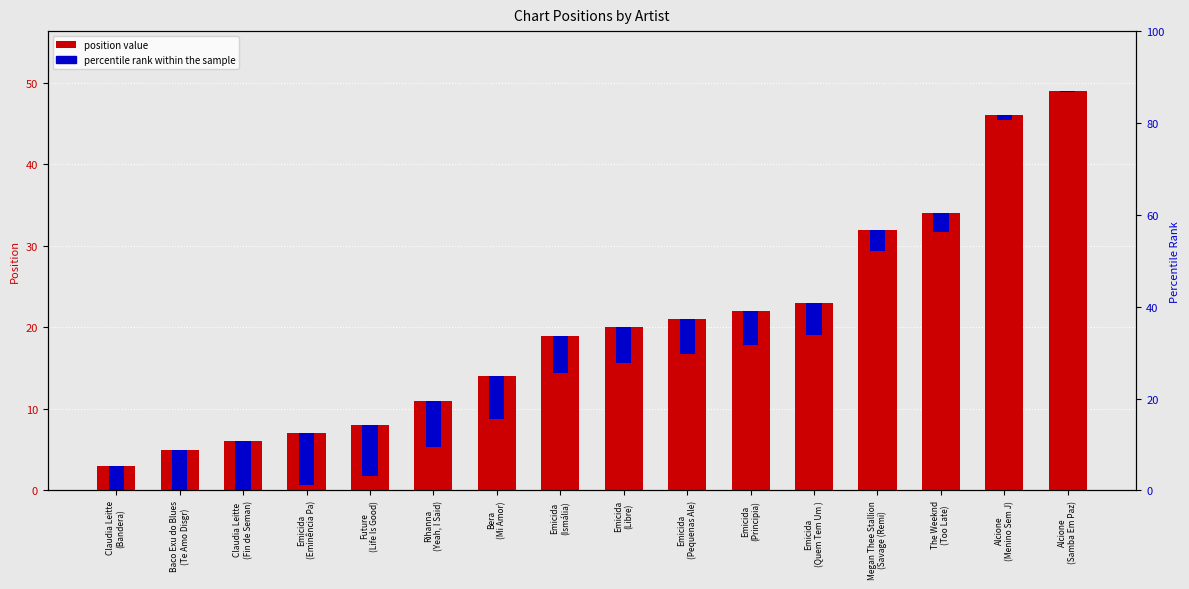

Reading left to right, what are all the values shown in this chart?

position value: 3.0	5.0	6.0	7.0	8.0	11.0	14.0	19.0	20.0	21.0	22.0	23.0	32.0	34.0	46.0	49.0
percentile rank within the sample: 6.9	6.6	6.5	6.3	6.2	5.7	5.3	4.6	4.4	4.3	4.1	4.0	2.6	2.4	0.6	0.1